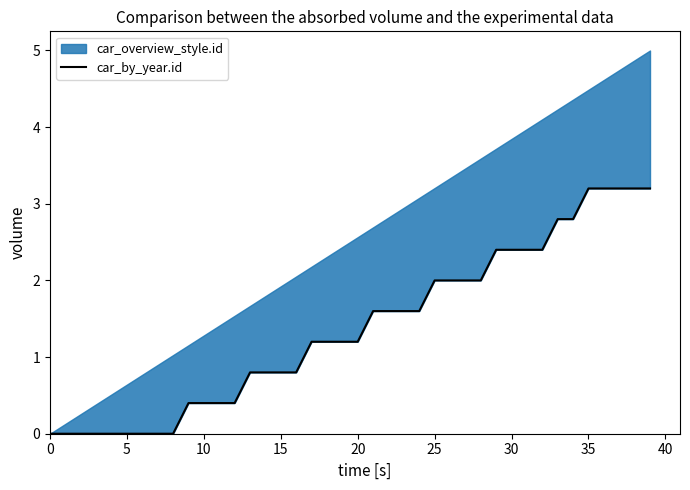

Reading left to right, what are all the values shown in this chart?

0.0	0.0	0.0	0.0	0.0	0.0	0.0	0.0	0.0	0.4	0.4	0.4	0.4	0.8	0.8	0.8	0.8	1.2	1.2	1.2	1.2	1.6	1.6	1.6	1.6	2.0	2.0	2.0	2.0	2.4	2.4	2.4	2.4	2.8	2.8	3.2	3.2	3.2	3.2	3.2